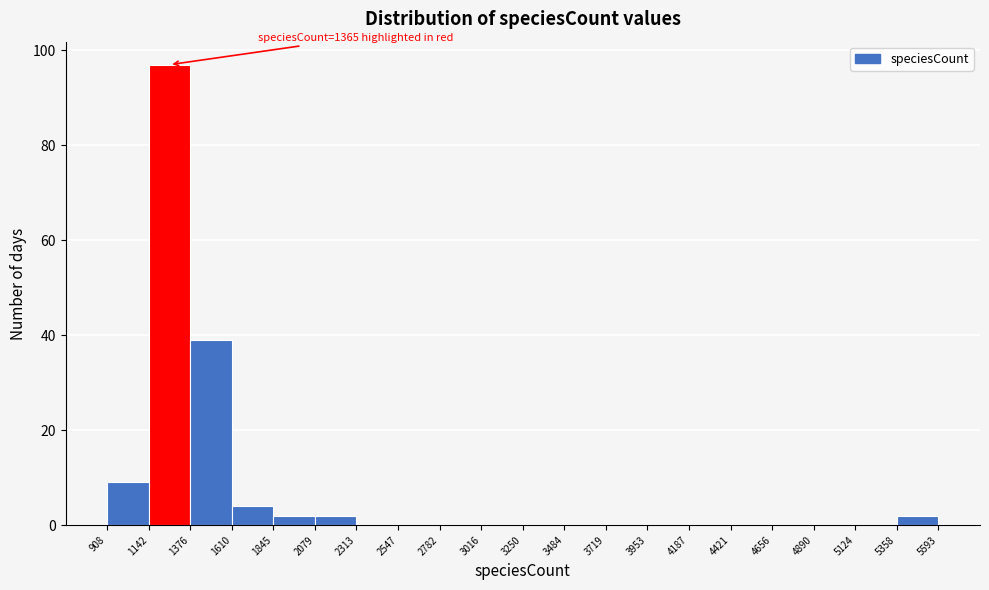

Over which range of the x-axis is the bar tallest?

1142 to 1376